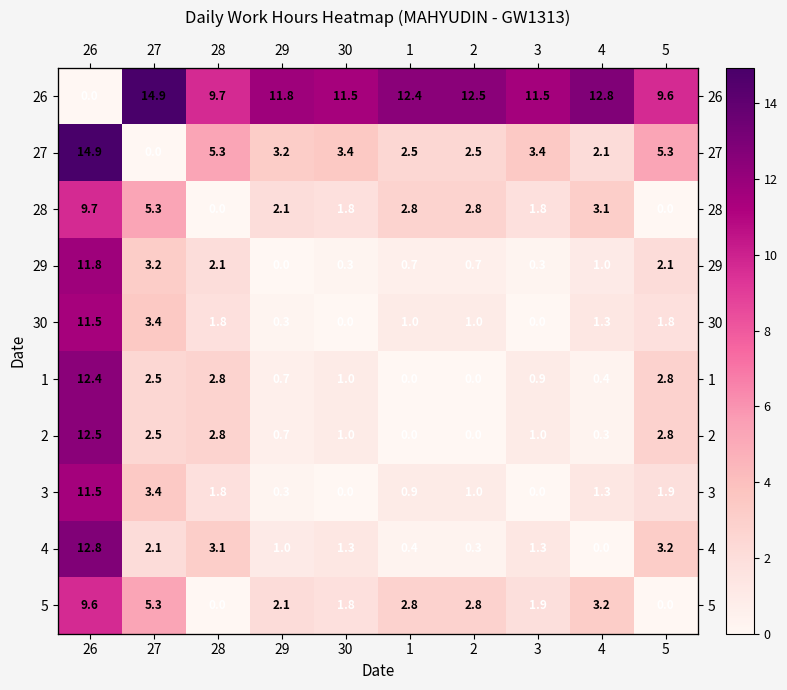

Rank the categories by 29 value from lowest to highest.

29, 3, 30, 1, 2, 4, 28, 5, 27, 26